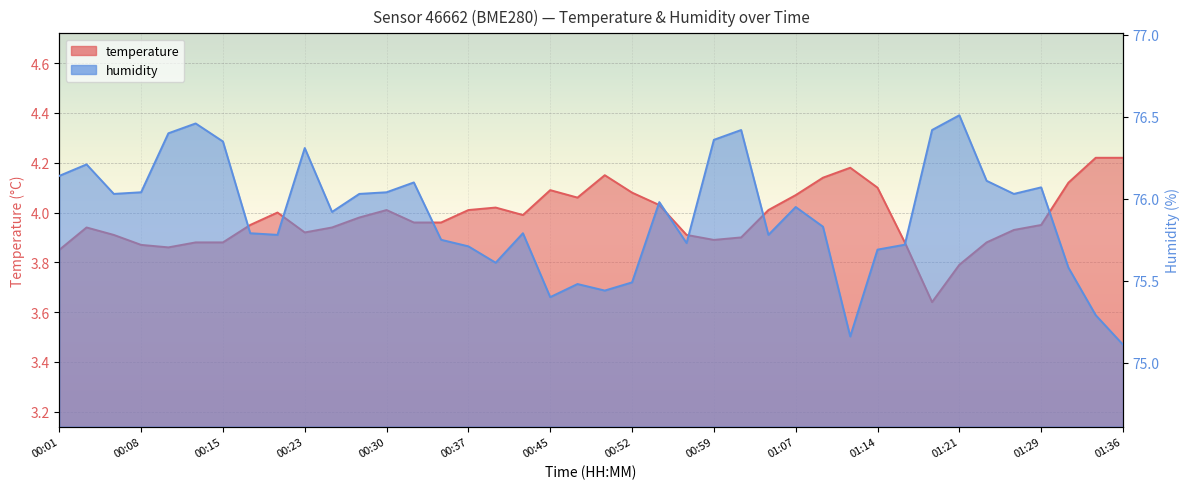

True or false: temperature and humidity intersect in this chart.

False